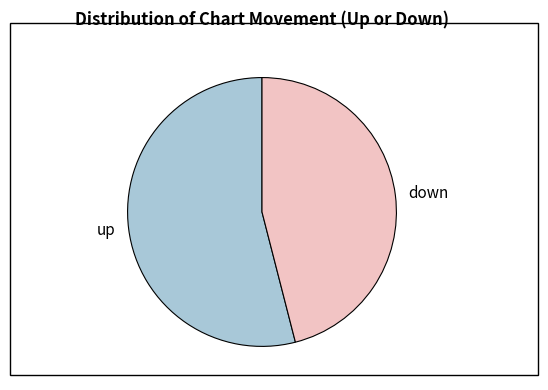

Rank the categories by value from lowest to highest.

down, up